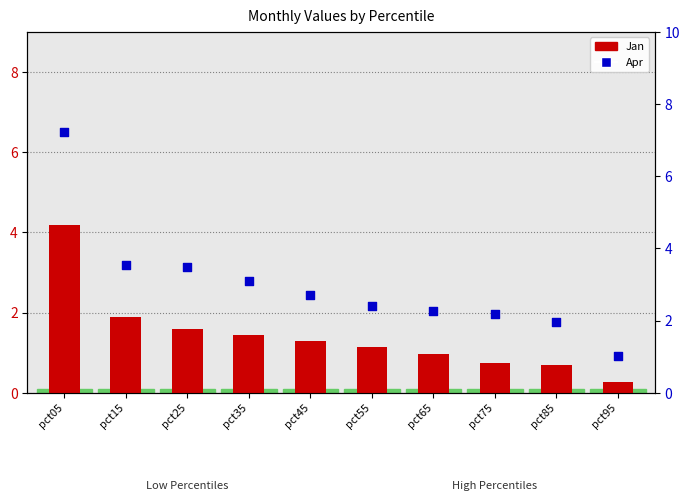

Which series reaches the maximum Y coordinate?

Apr (percentile rank)